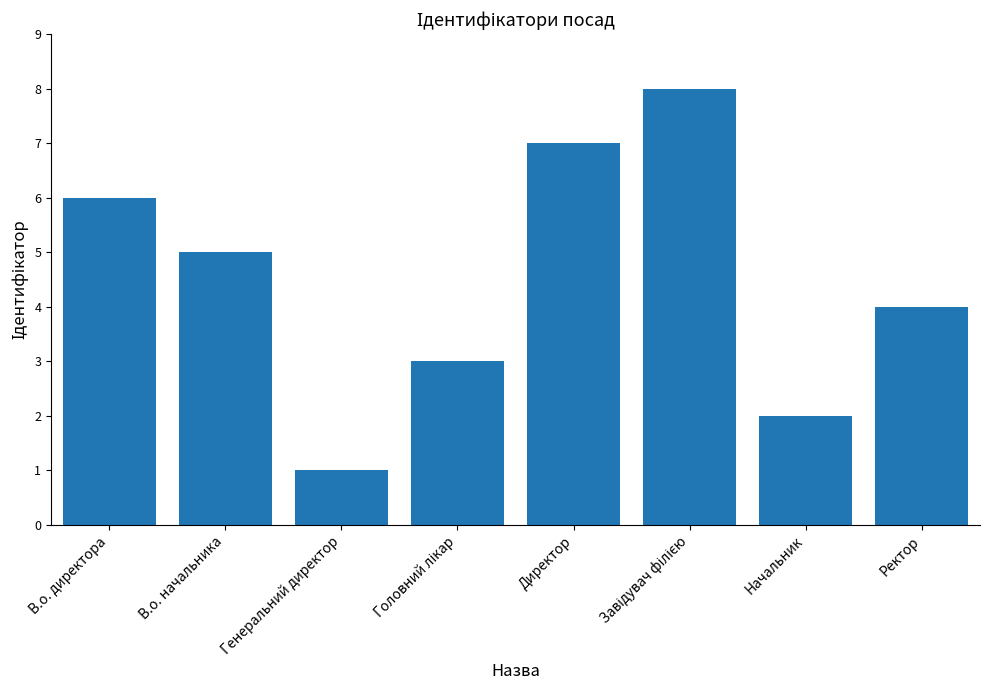

Approximately how many times larger is the value at Ректор compared to Генеральний директор?

4.0